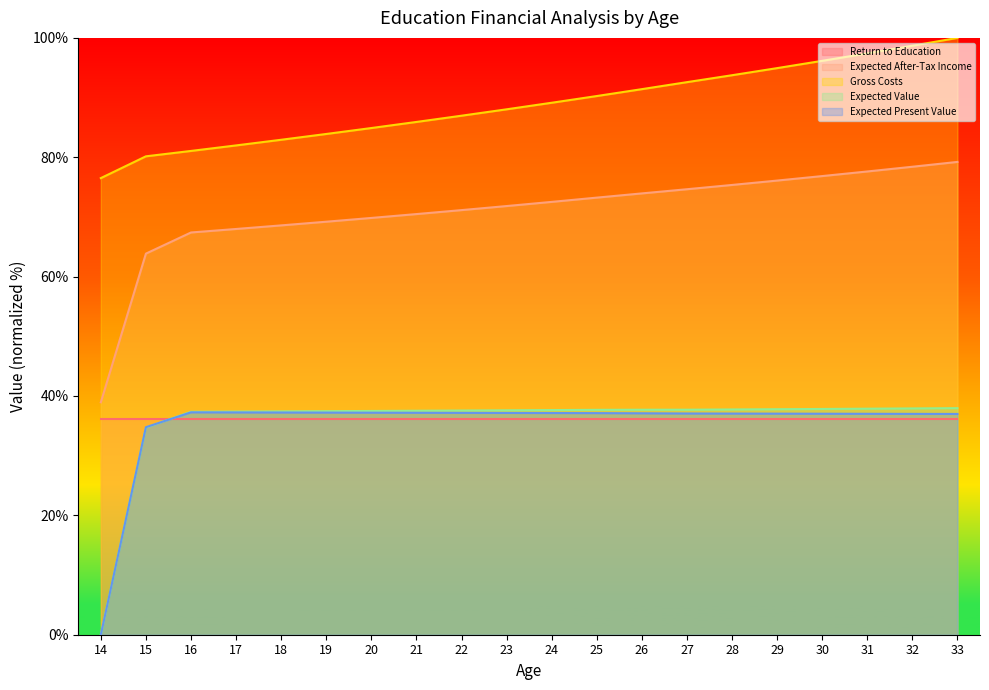

Which series has the largest total across all categories?

Gross Costs